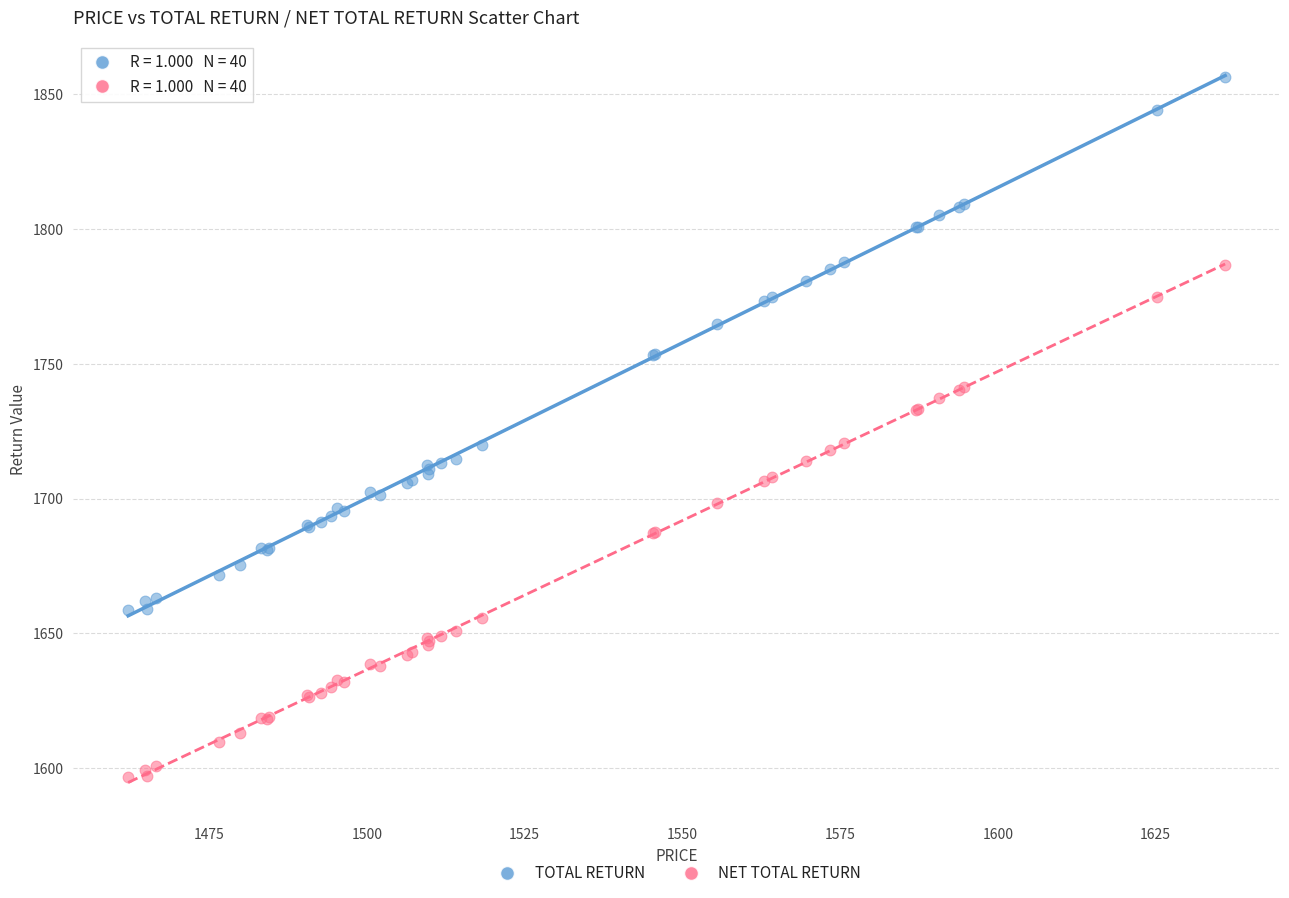

Which series reaches the maximum Y coordinate?

TOTAL RETURN